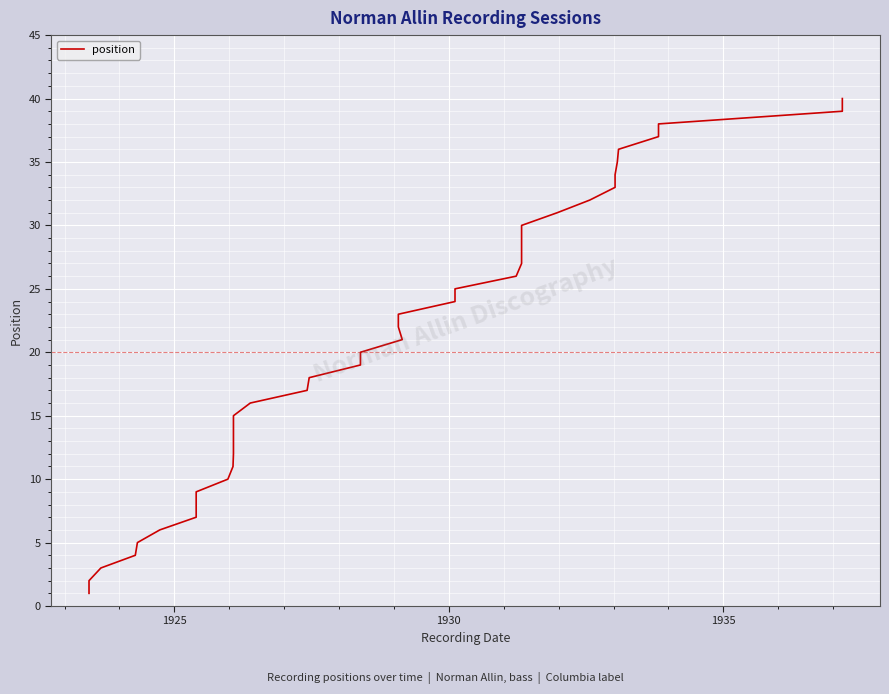

How many data points are less than 21?

20